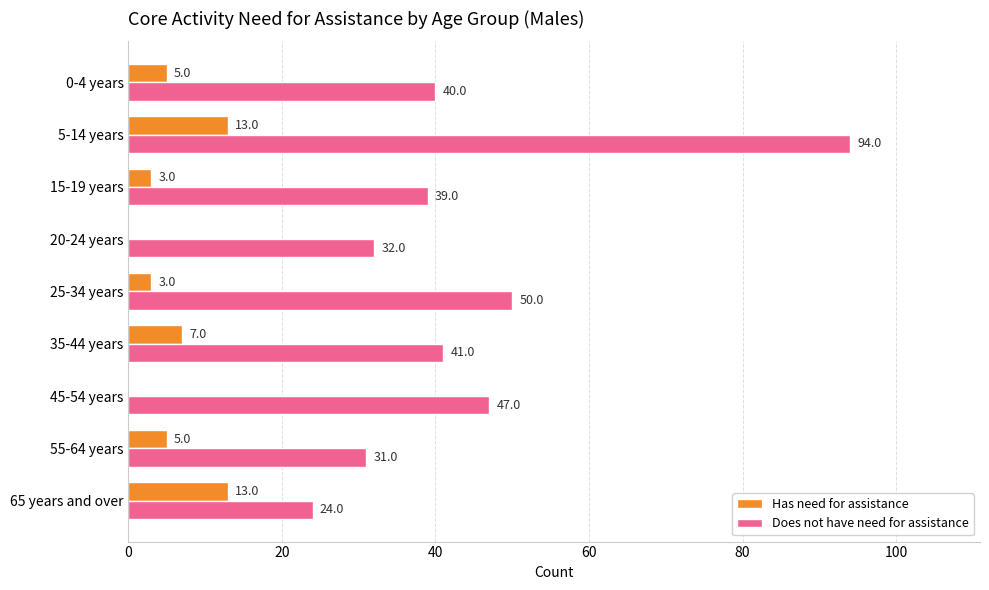

True or false: Has need for assistance has a value of 9 at 45-54 years.

False